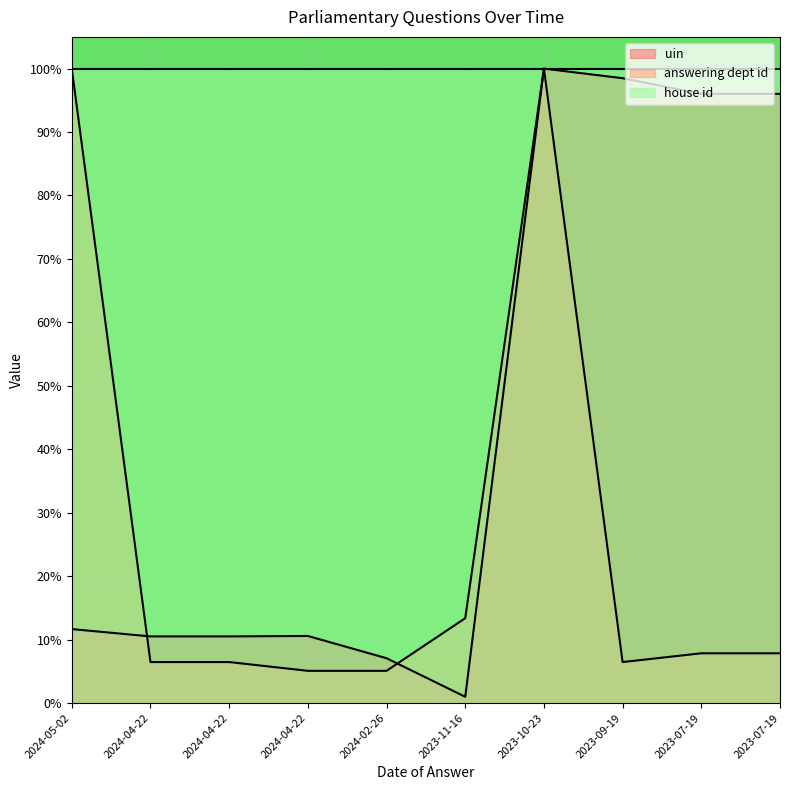

At how many categories does at least one series exceed 13?

10